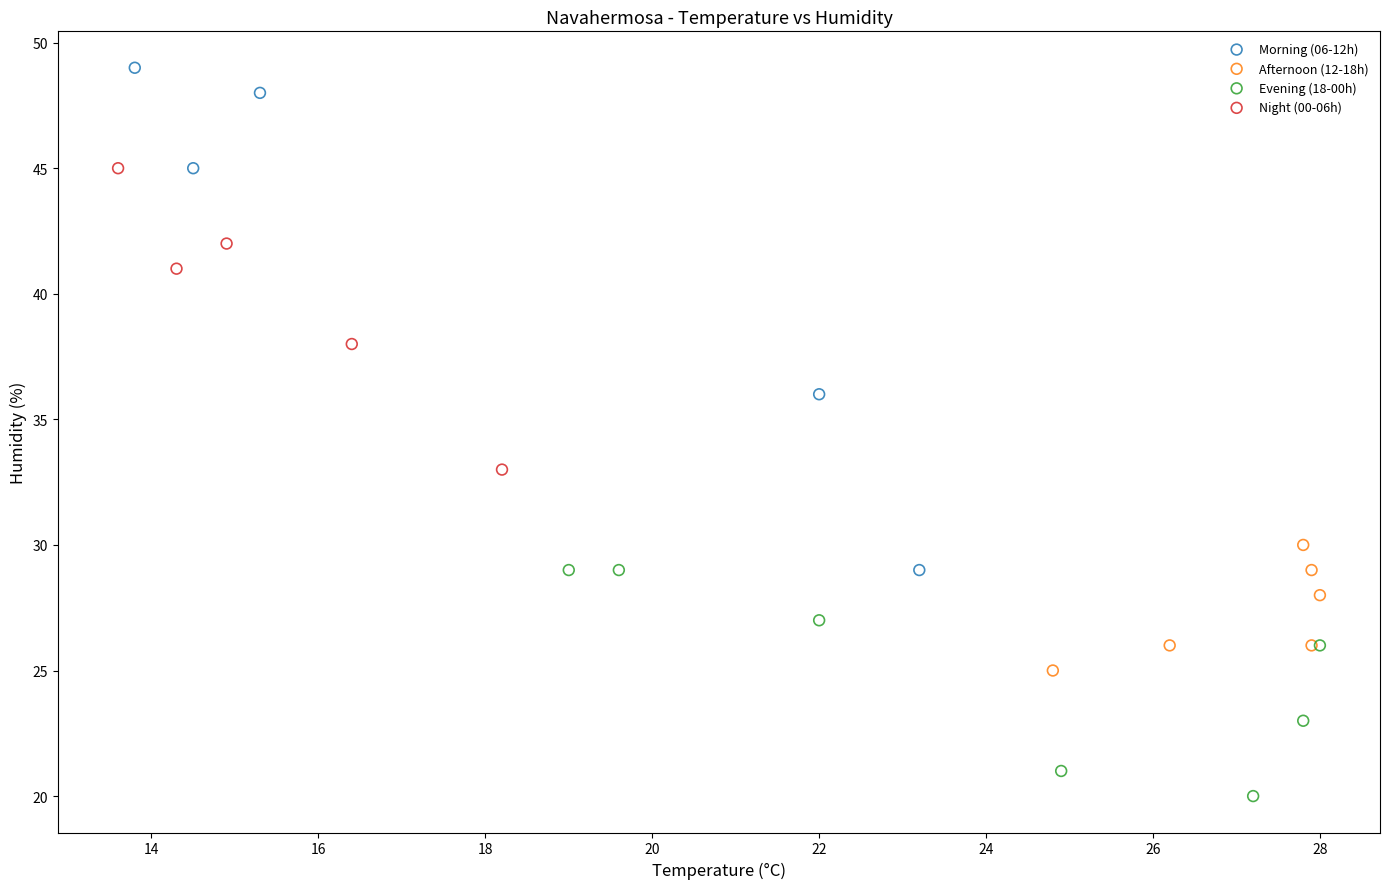

Which series has the widest spread of Y values?

Morning (06-12h)